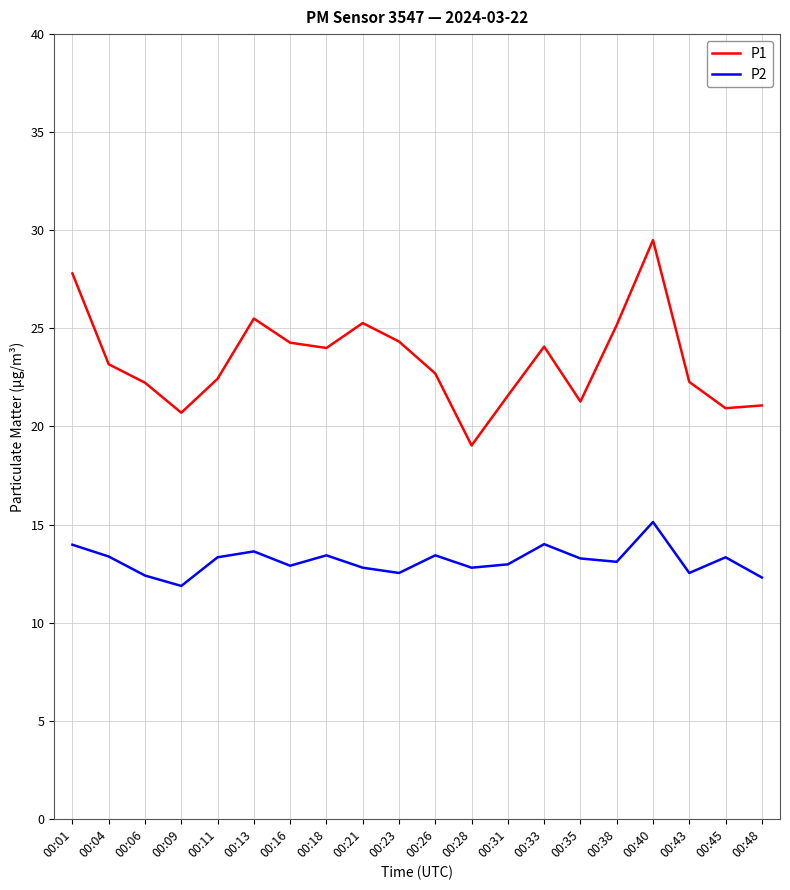

What is the total value across all series at 00:35?

34.5